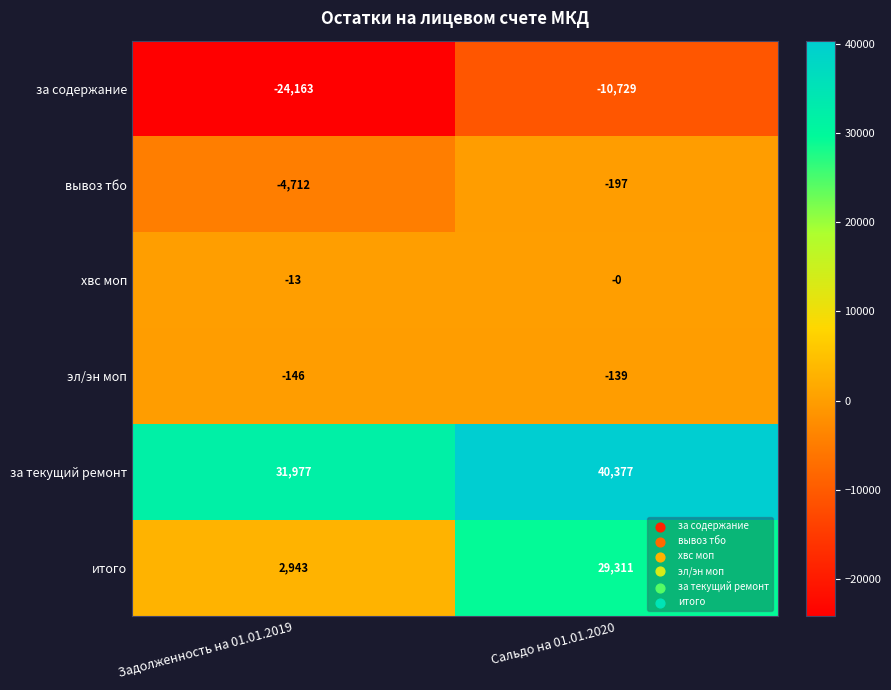

At how many categories does at least one series exceed 23449?

2